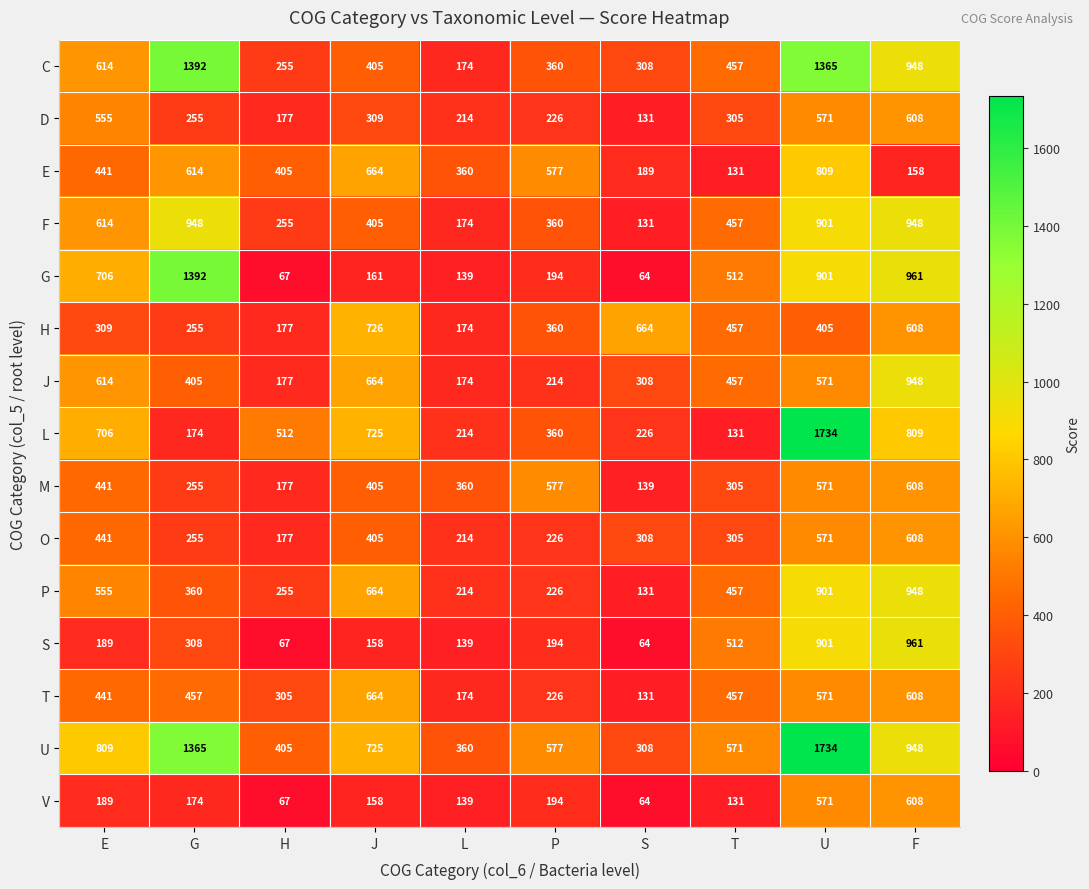

What is the maximum value for M?

608